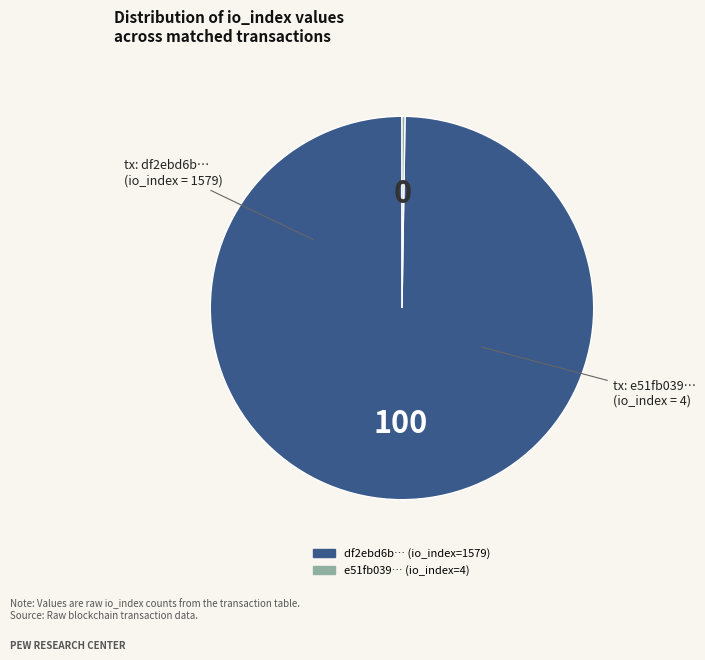

To the nearest percent, what is the average slice percentage?

50%